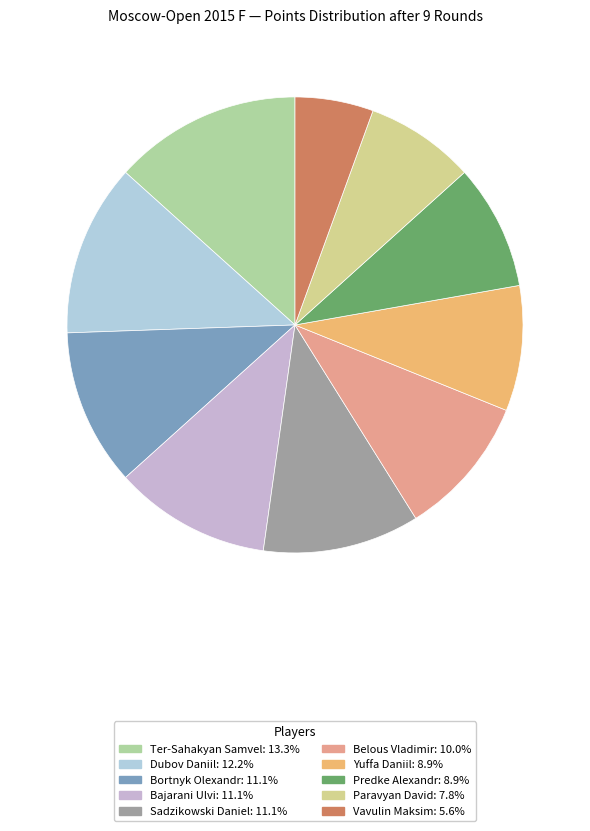

To the nearest percent, what is the difference between the largest and smallest slice percentages?

8%